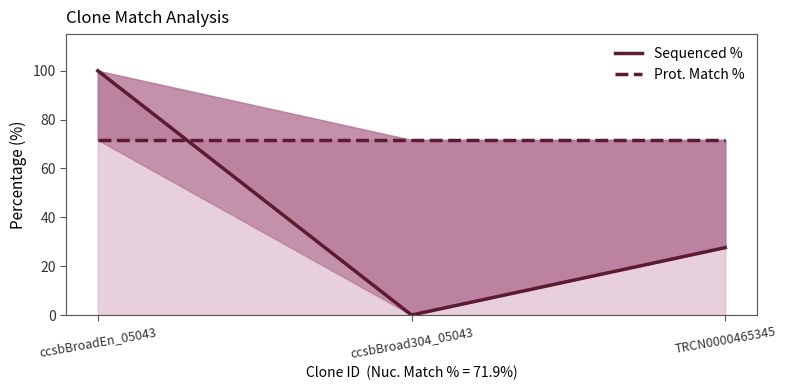

Rank the categories by Prot. Match % value from lowest to highest.

ccsbBroadEn_05043, ccsbBroad304_05043, TRCN0000465345